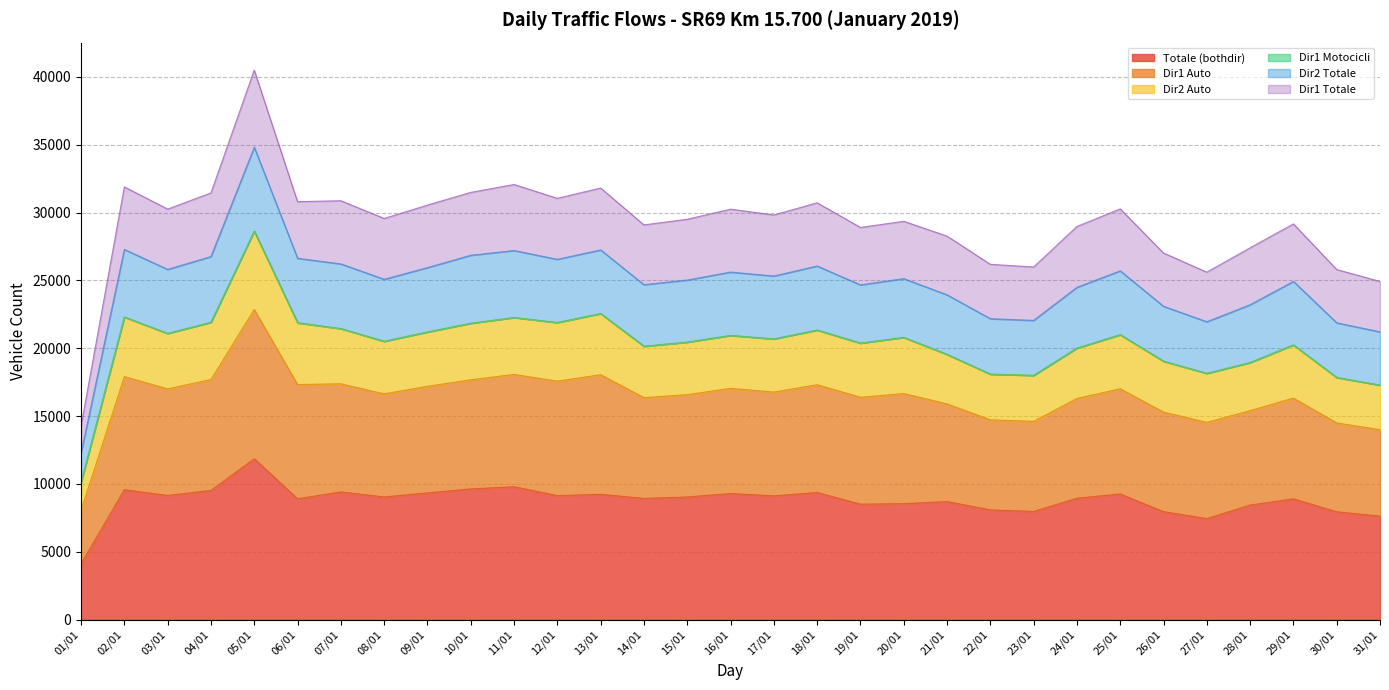

What is the minimum value for Totale (bothdir)?

4123